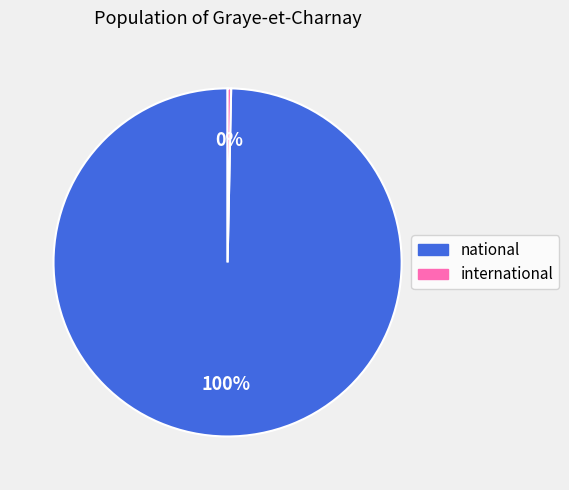

Which category has the smallest portion of the pie?

international